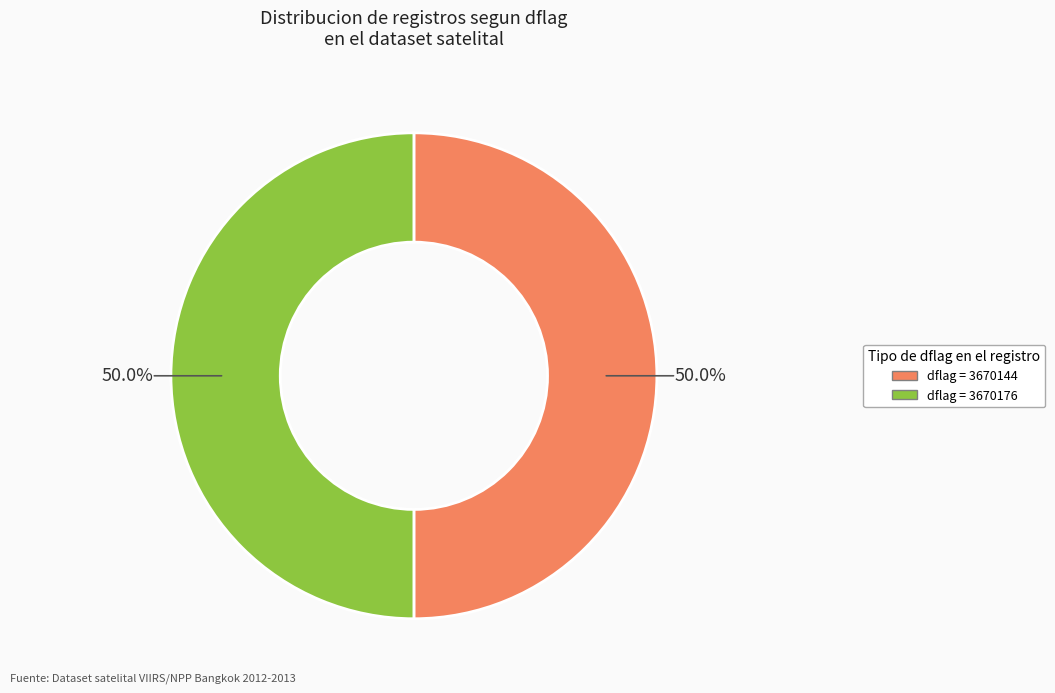

Which slice is the largest?

3670176